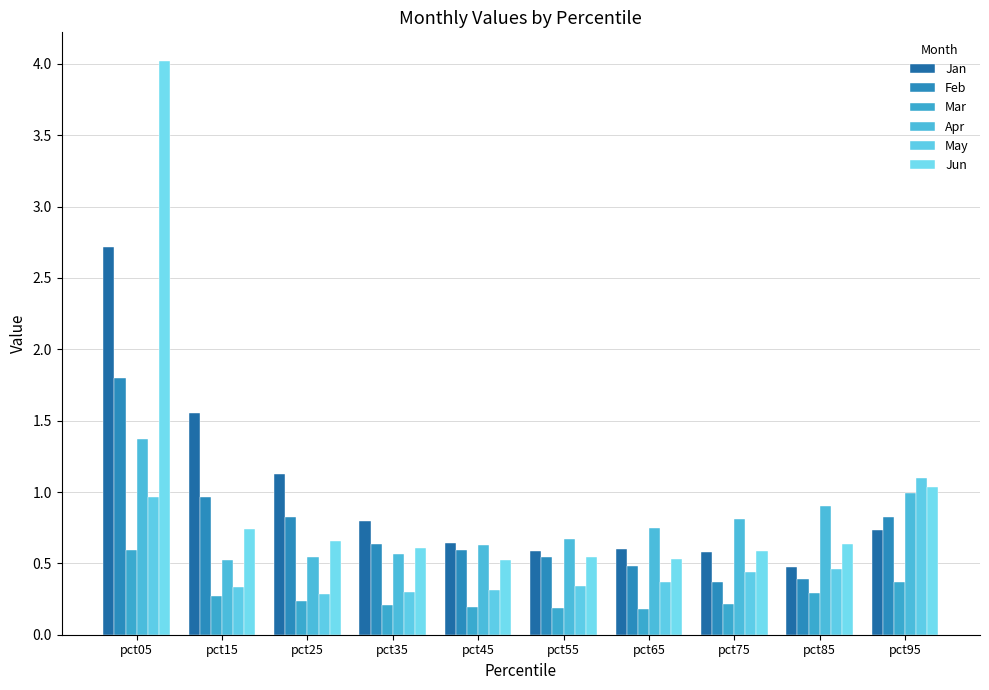

At which category is the sum across all series the highest?

pct05